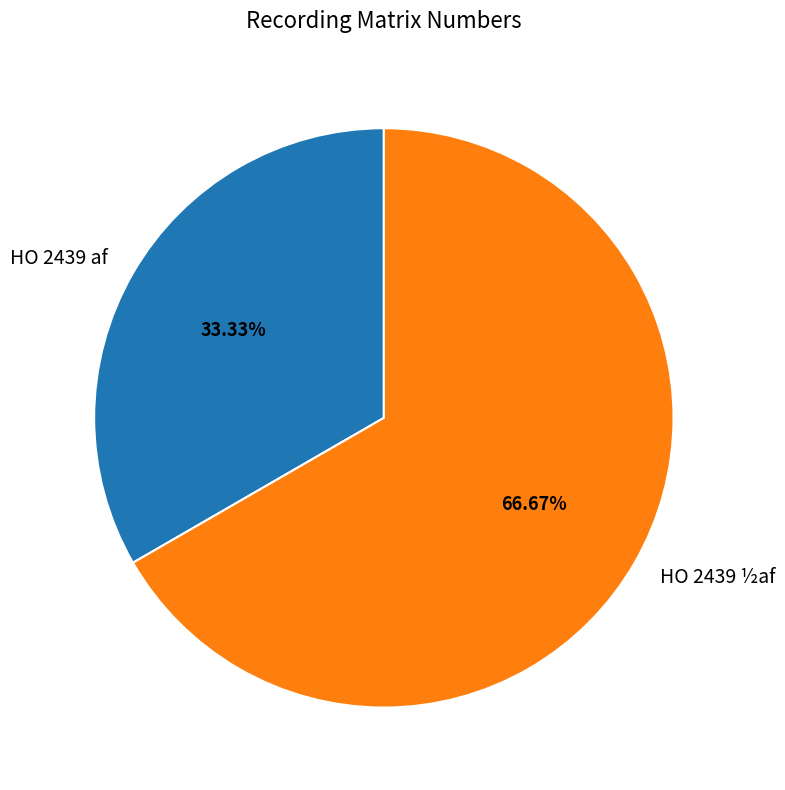

Is there any slice that represents more than half of the pie?

Yes